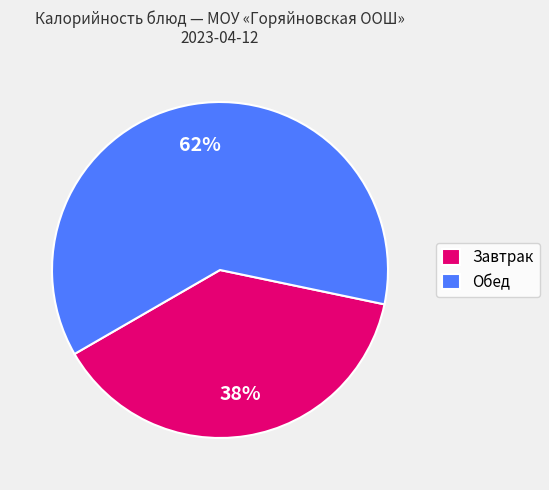

How many segments does this pie chart have?

2